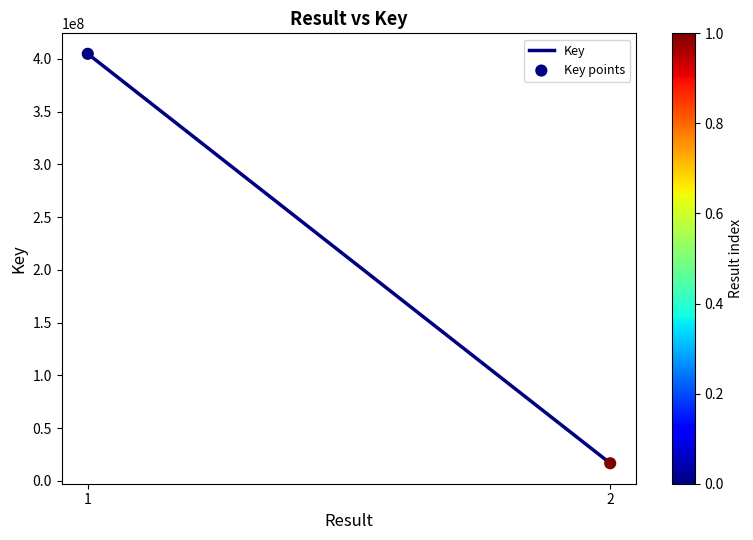

What is the average Y value?

210754803